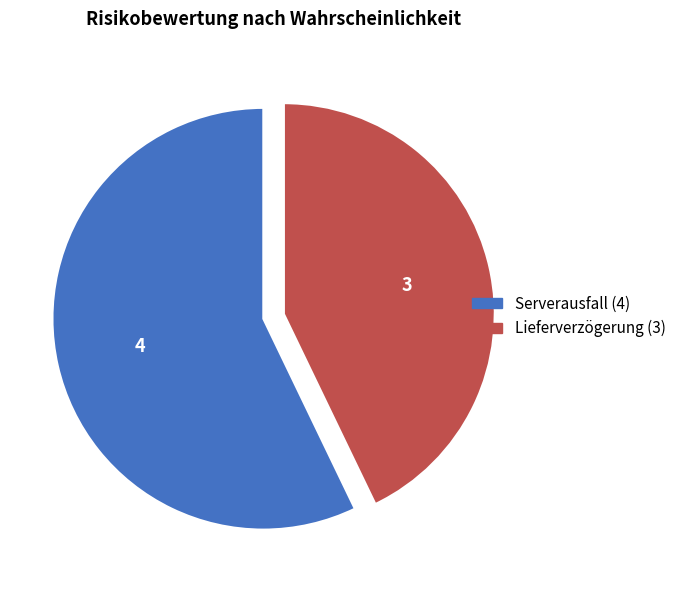

Which category has the smallest portion of the pie?

Lieferverzögerung